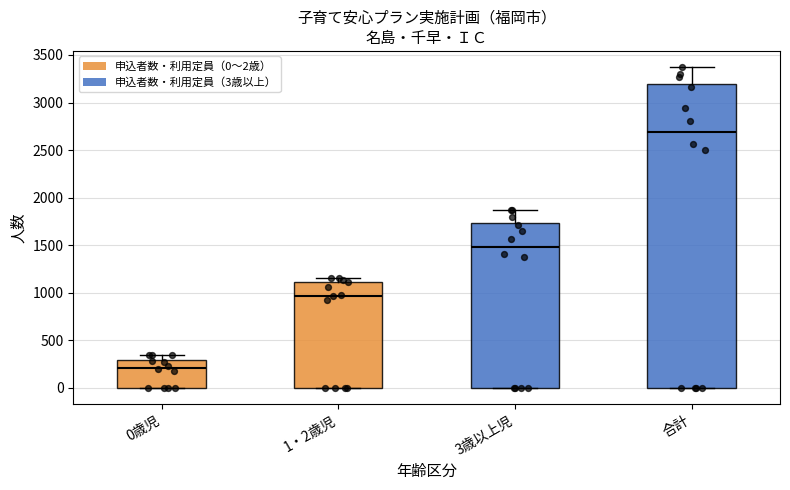

Which box is the tallest, from its lower edge to its upper edge?

合計